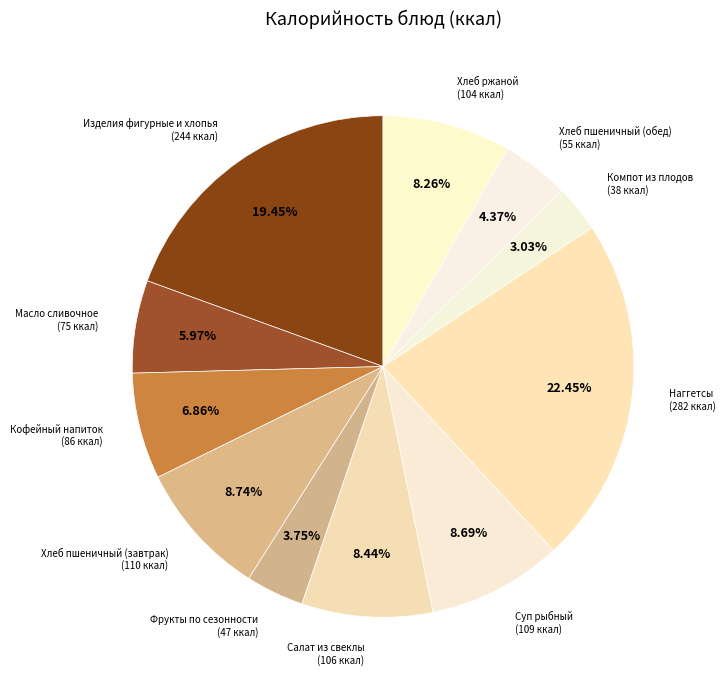

How many slices are in this pie chart?

11